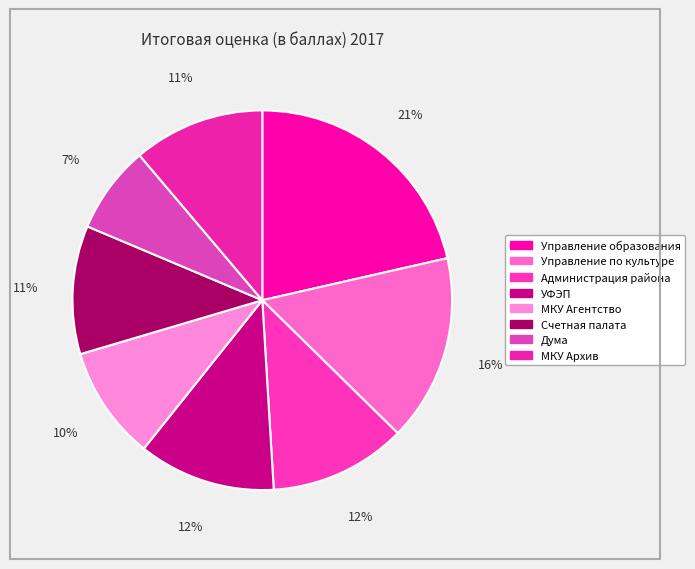

What percentage is the Управление по культуре slice, to the nearest percent?

16%